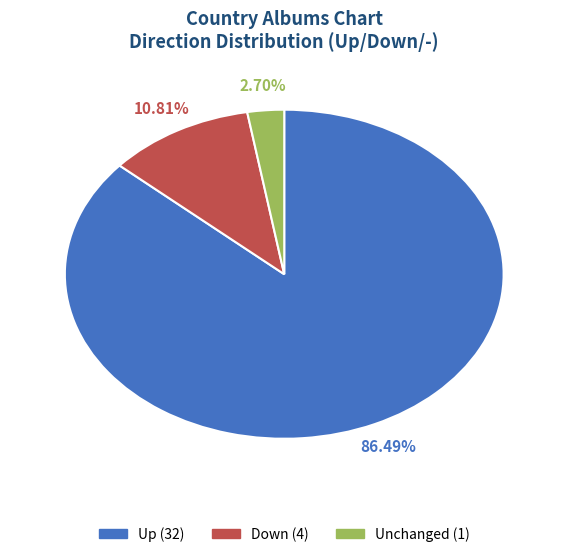

Is there a majority slice in this chart?

Yes